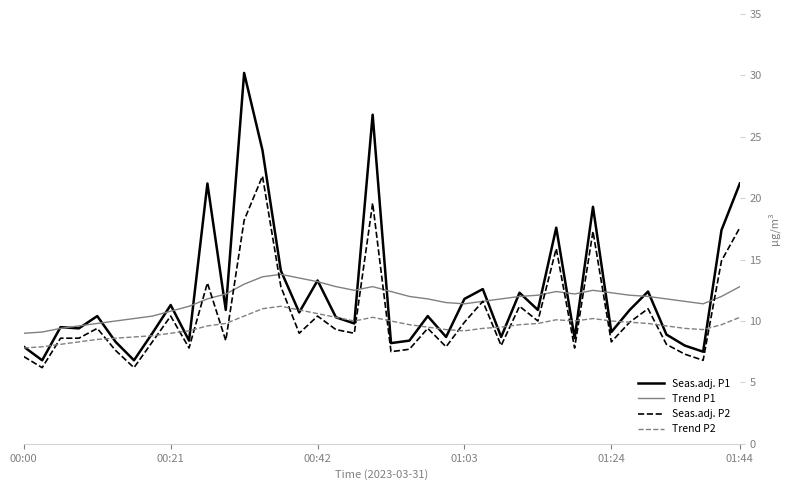

Rank the series by their maximum value, from highest to lowest.

Seas.adj. P1, Seas.adj. P2, Trend P1, Trend P2